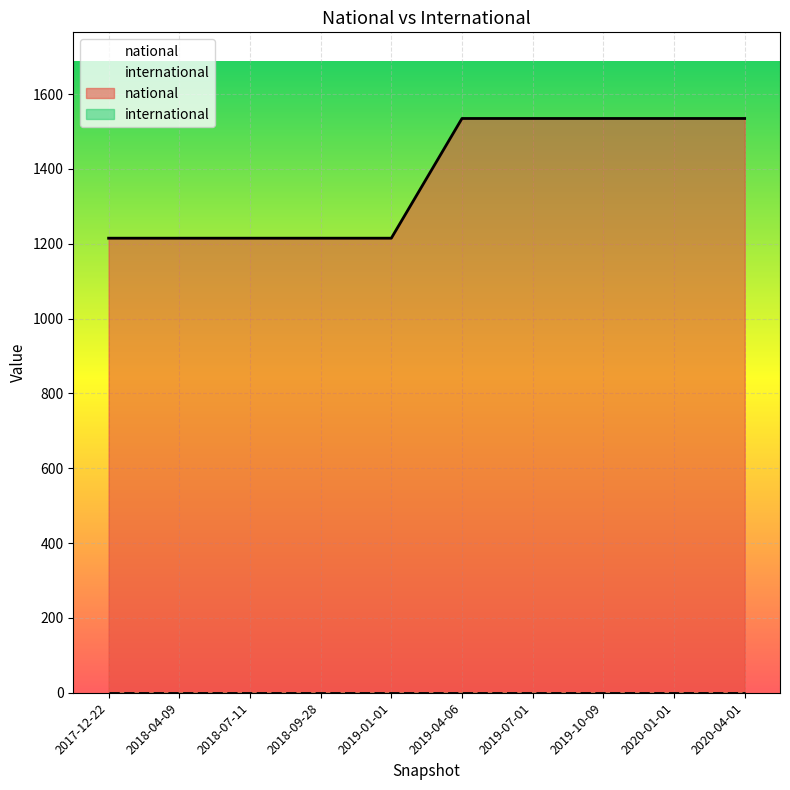

List the series in order of their peak value, highest first.

national, international